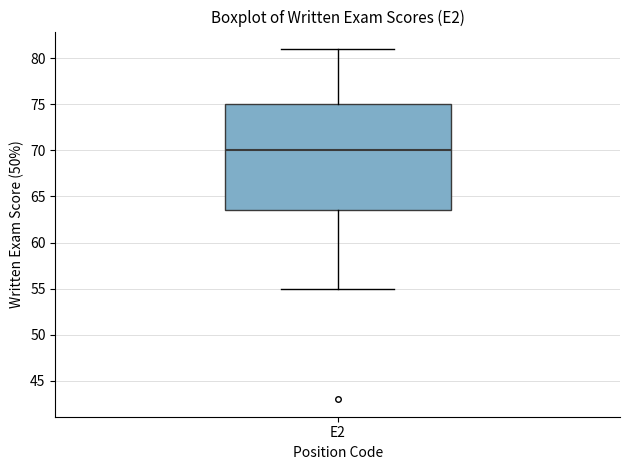

Where does the upper whisker of the box for E2 end on the y-axis? The values are not printed on the chart, so give them approximately, as read against the axis.

81.0